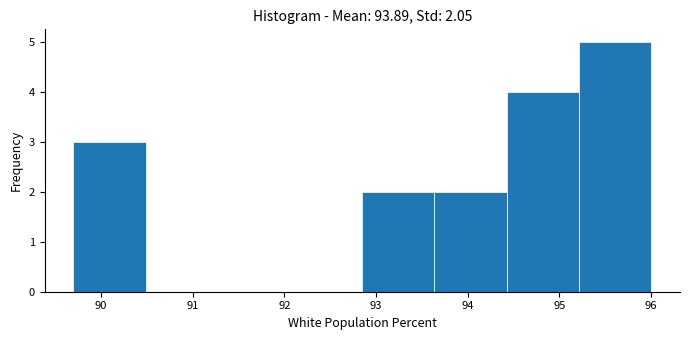

Which range on the x-axis has the tallest bar?

95.2 to 96.0